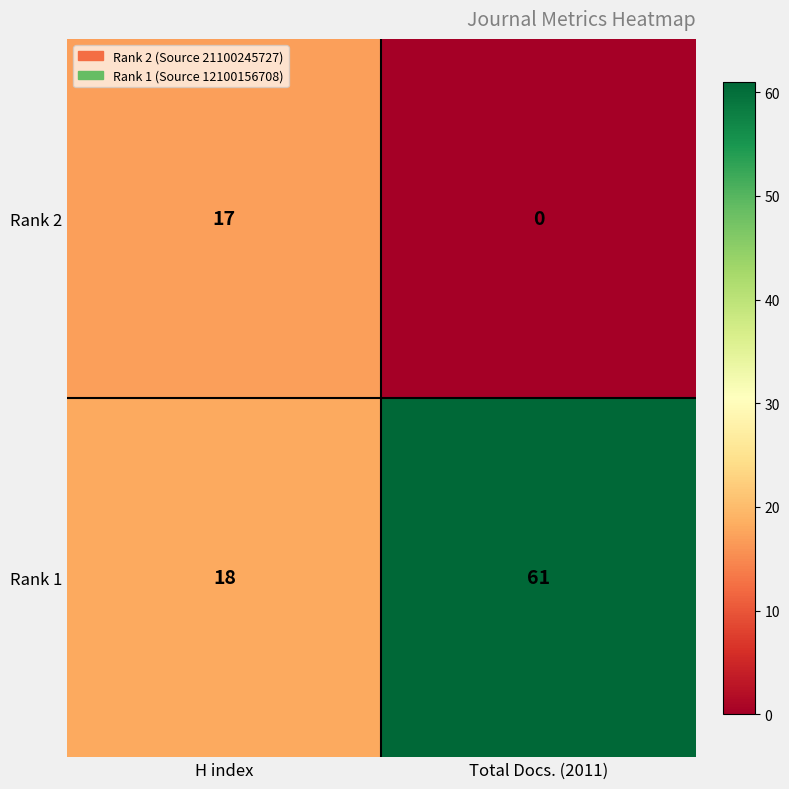

The value of Rank 1 at H index is 18. True or false?

True